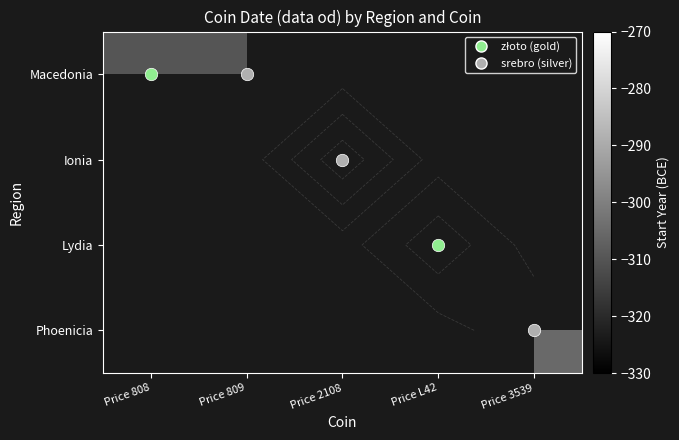

How many values in Phoenicia are below zero?

1